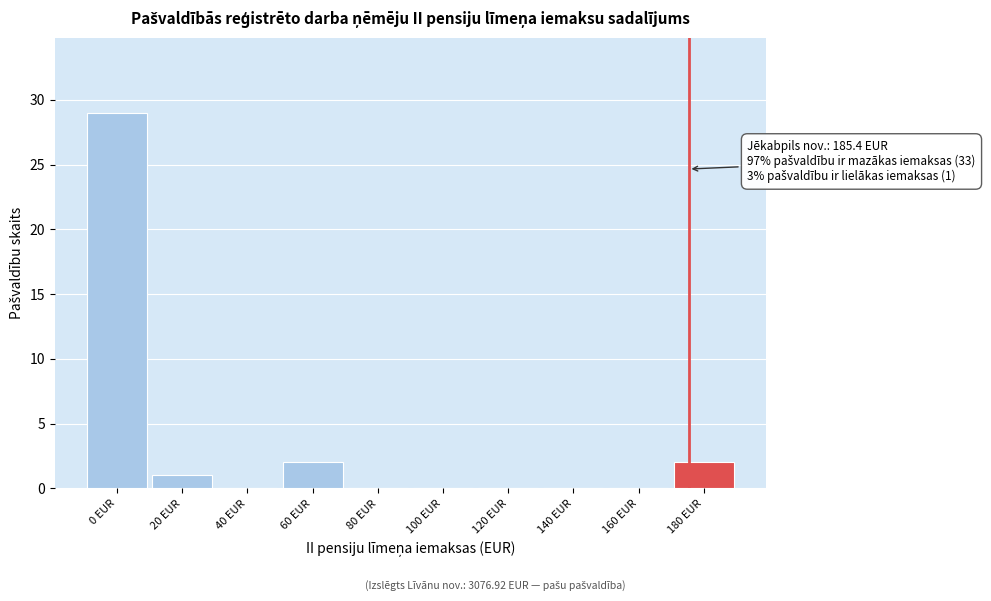

Reading left to right, transcribe all the data shown in this chart.

0 EUR=29	20 EUR=1	40 EUR=0	60 EUR=2	80 EUR=0	100 EUR=0	120 EUR=0	140 EUR=0	160 EUR=0	180 EUR=2